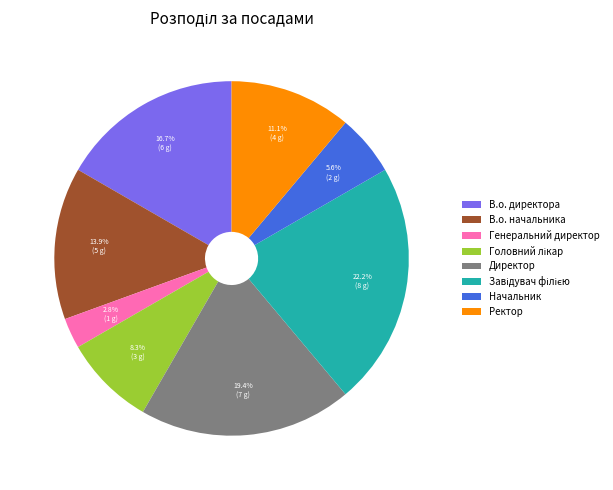

Is there a majority slice in this chart?

No